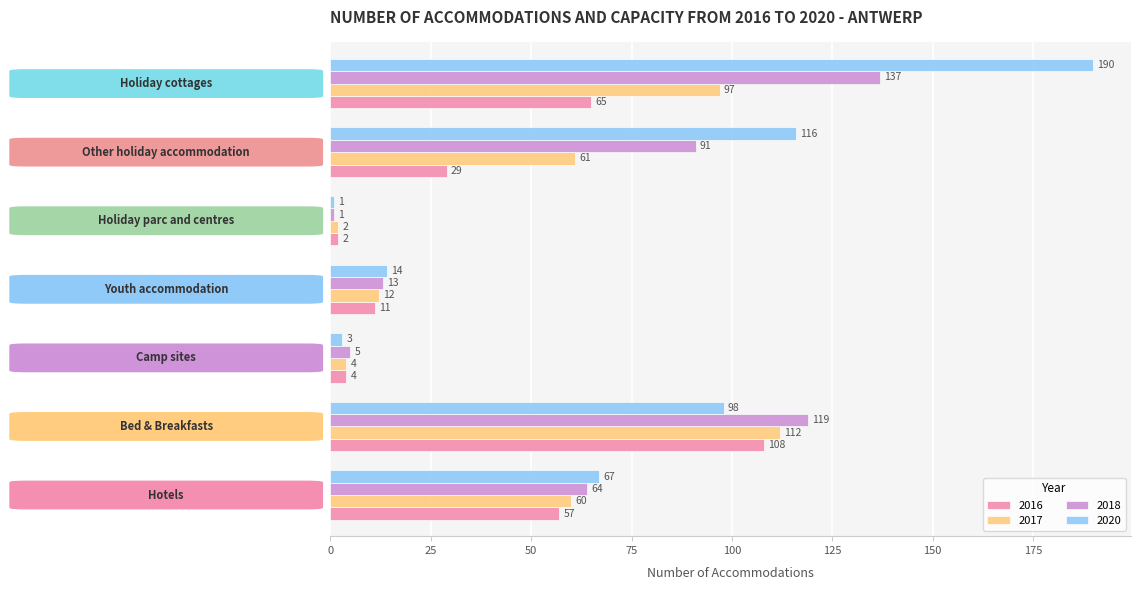

What is the highest value of the 2018 series?

137